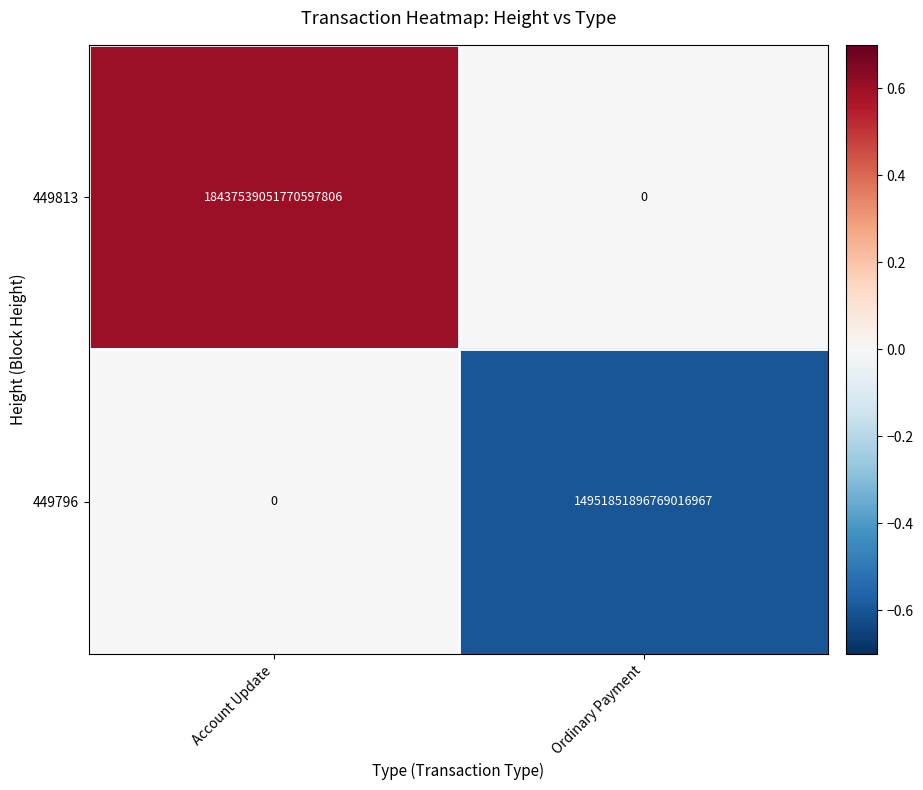

At which category is the sum across all series the highest?

Account Update